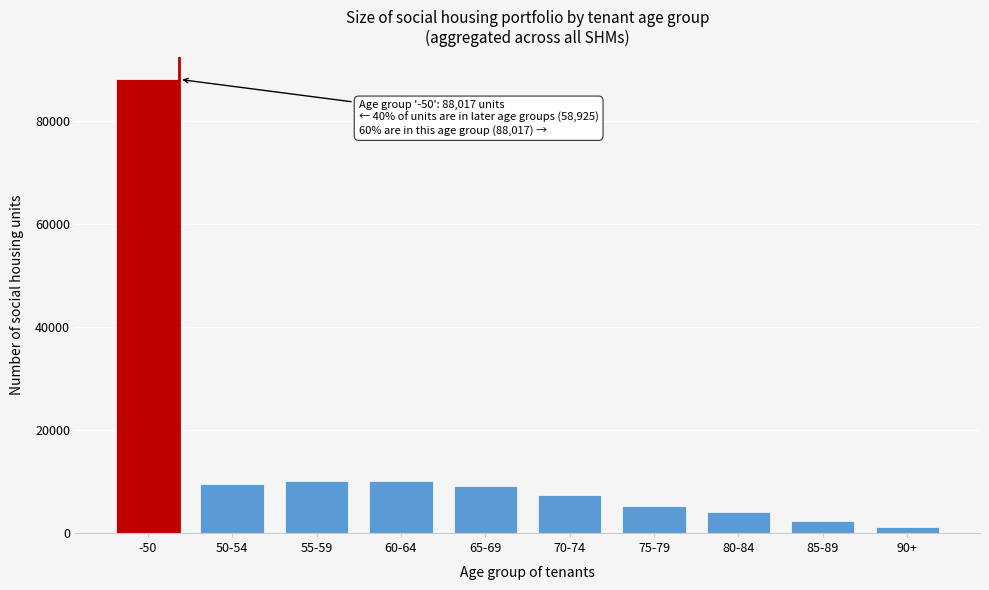

What is the difference between the maximum and minimum values?

86902